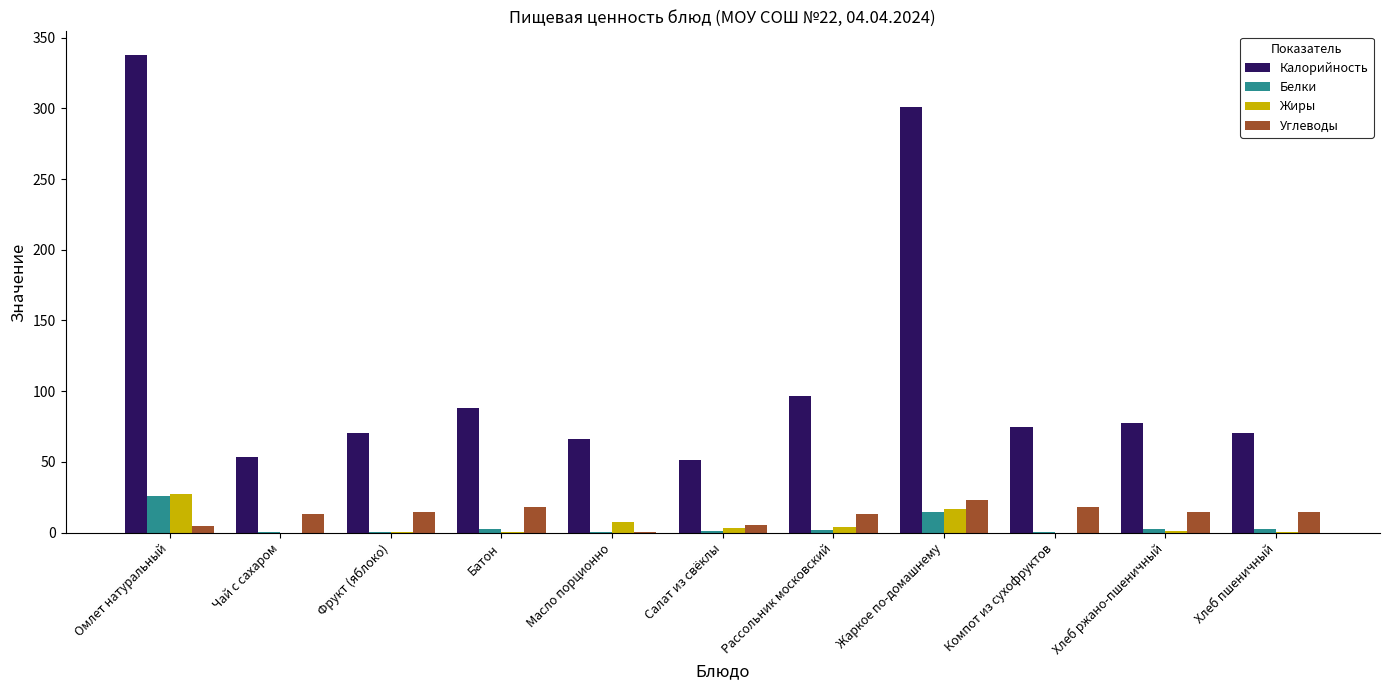

Read the Углеводы value at Масло порционно.

0.1